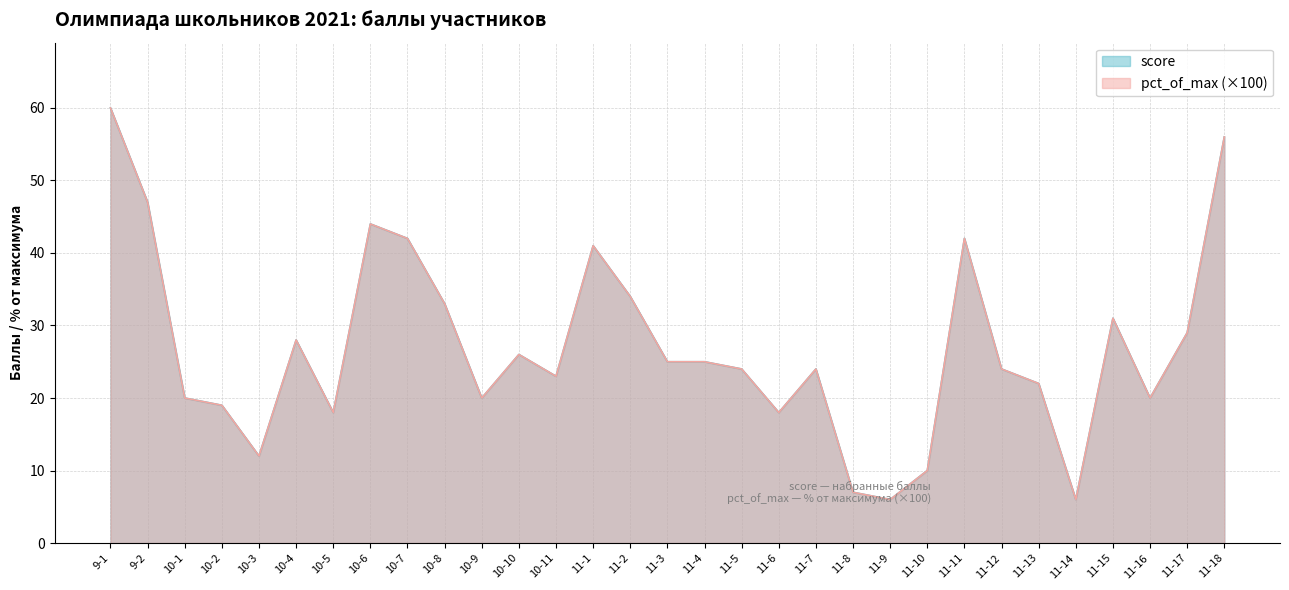

How many intersections are there between pct_of_max and score?

1